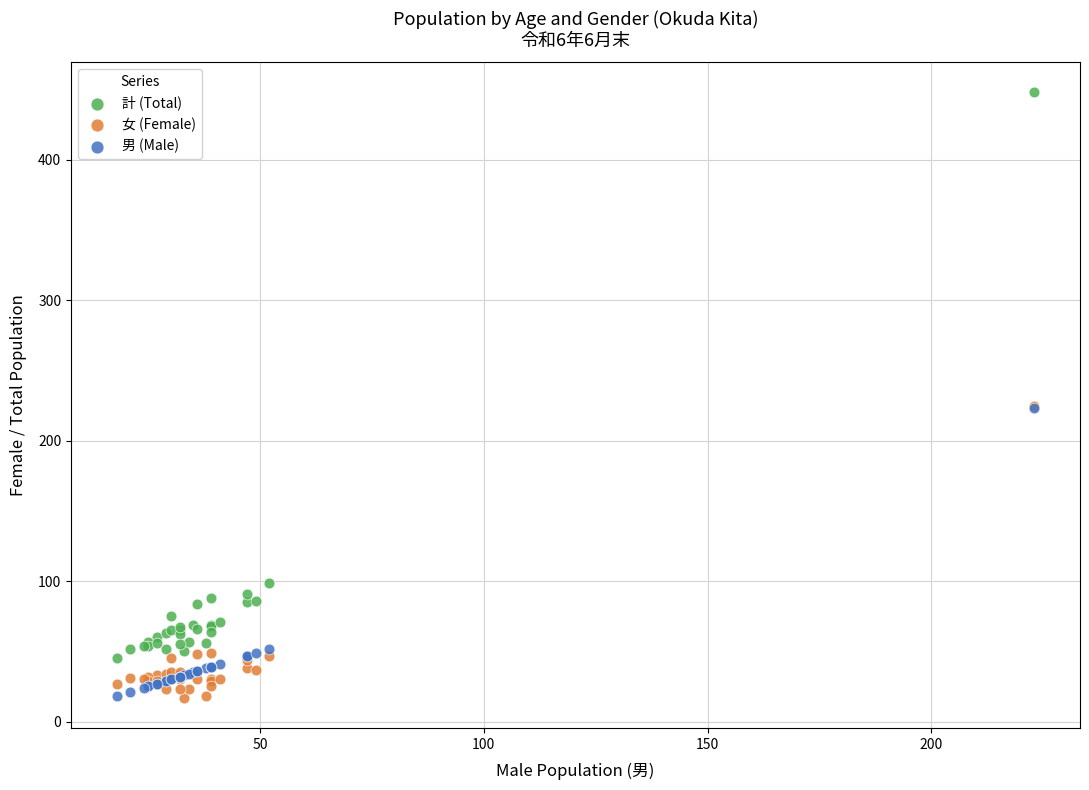

In the 男 (Male) series, what Y value is closest to 120?

52